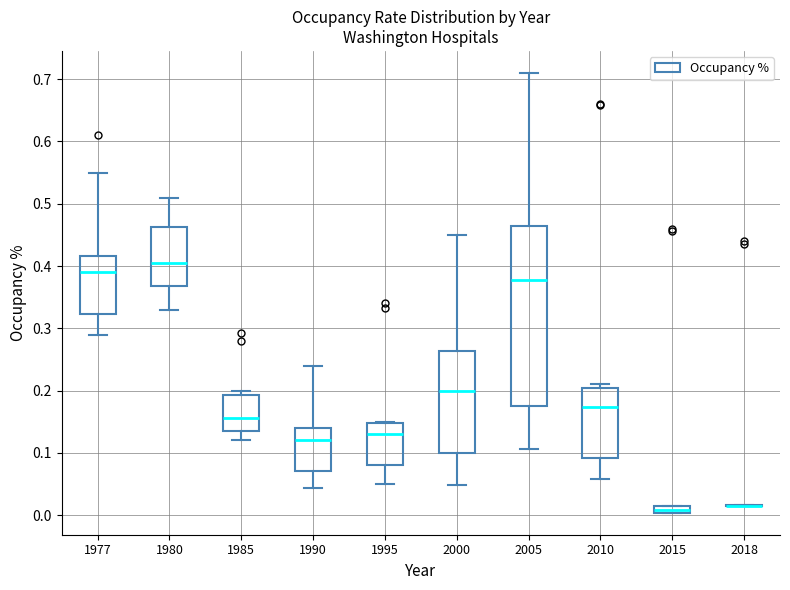

Which box is the tallest, from its lower edge to its upper edge?

2005